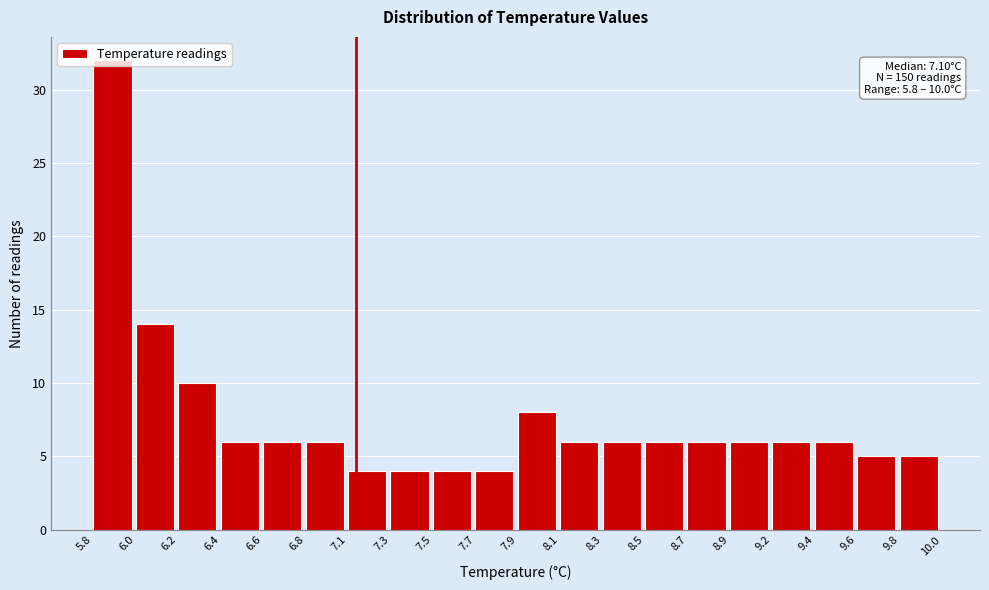

True or false: the data shows 5 at 9.6.

True